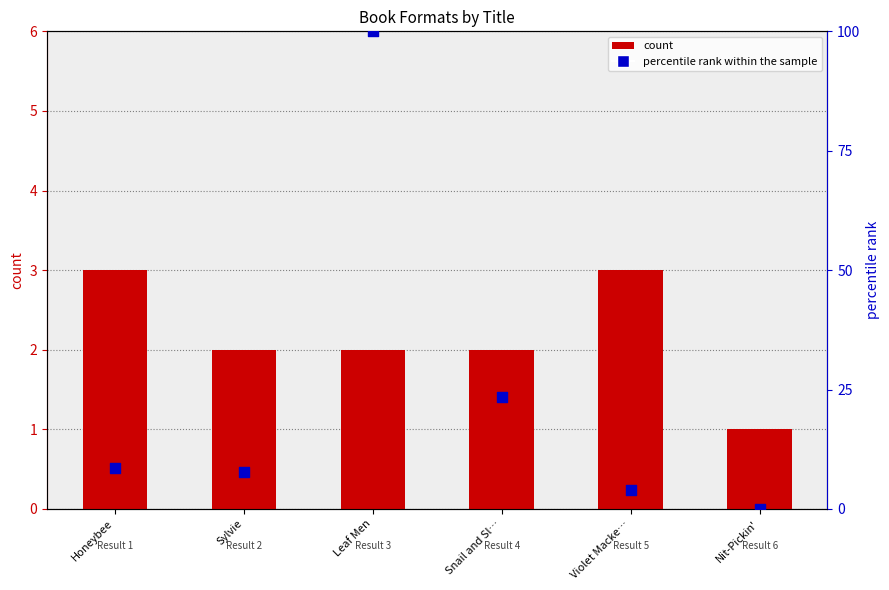

At which category is the sum across all series the highest?

Leaf Men